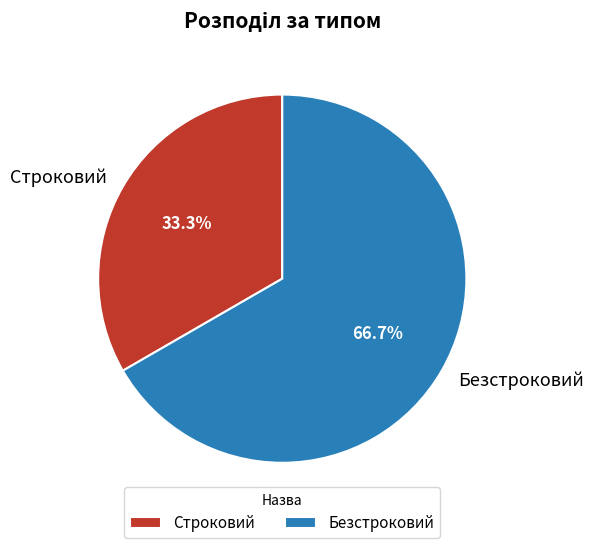

Does any single category account for the majority?

Yes